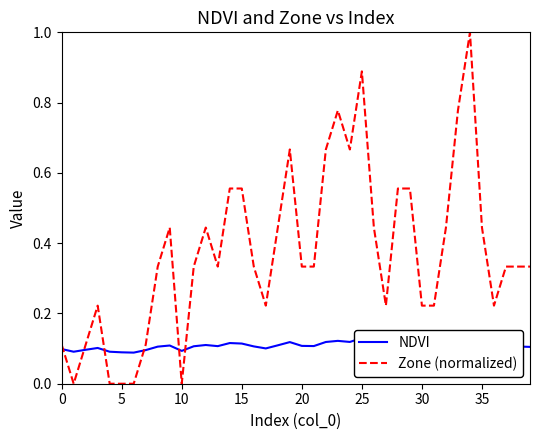

True or false: Zone (normalized) has more than 1 interior local peaks.

True